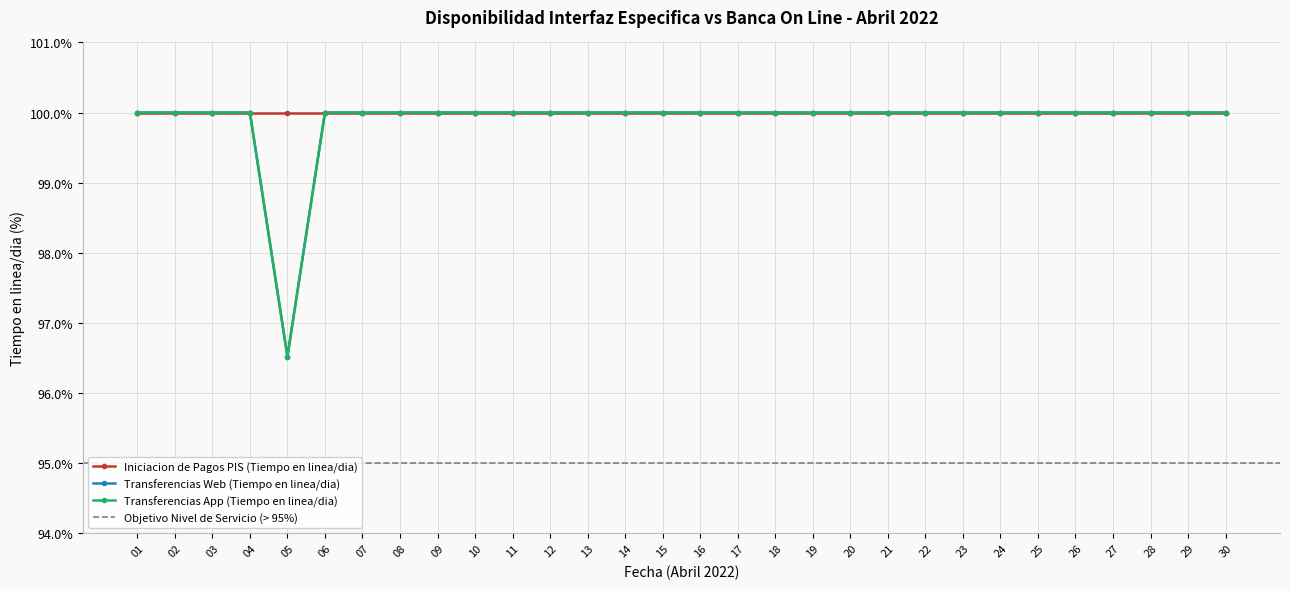

Between 16 and 24, which series saw the biggest shift?

Transferencias Web (Tiempo en linea/dia)